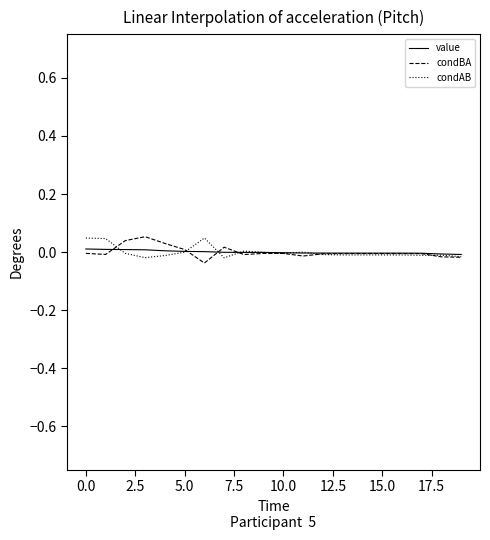

Is this an area chart (filled region under the line)?

No